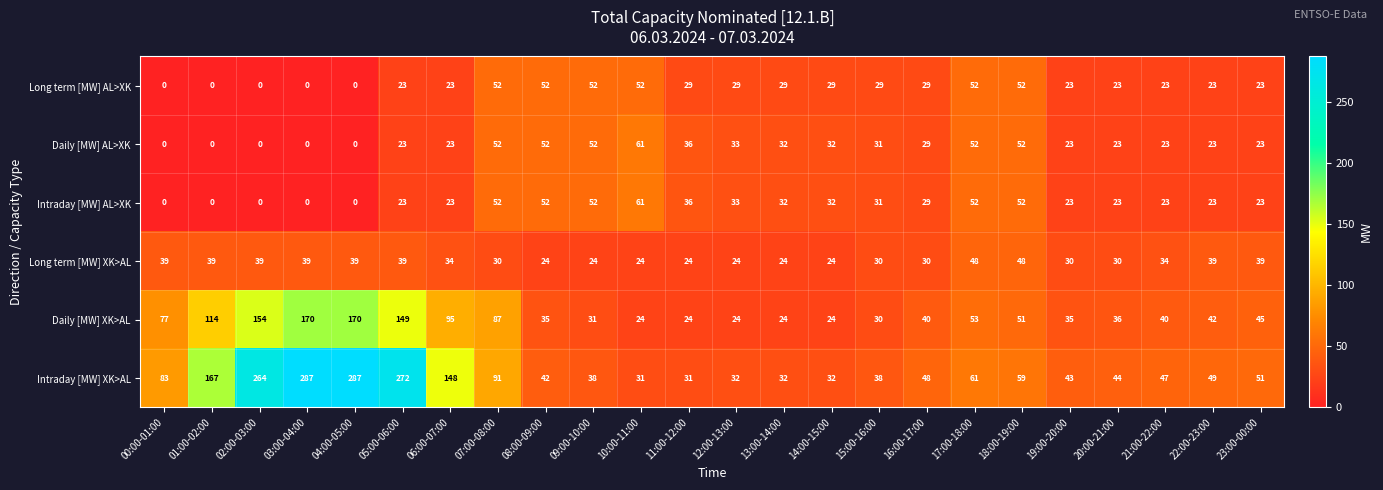

The Long term [MW] XK>AL series shows 64 at 00:00-01:00. True or false?

False